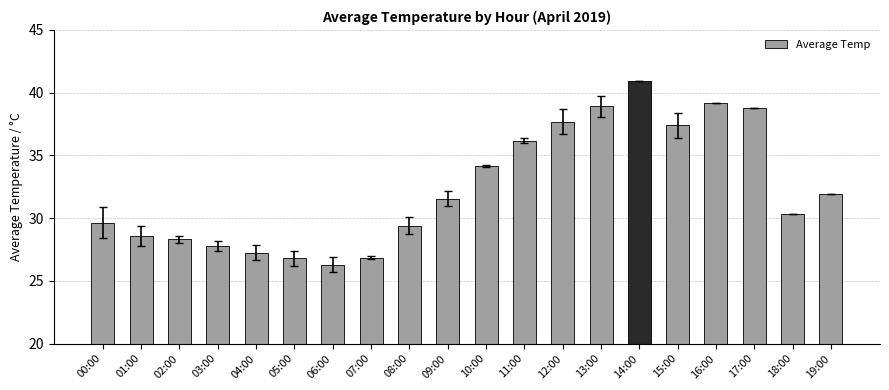

What is the sum of the values at 07:00 and 03:00?

54.7